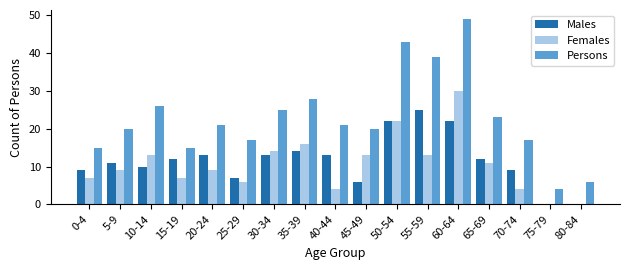

What is the sum of all Persons values?

389